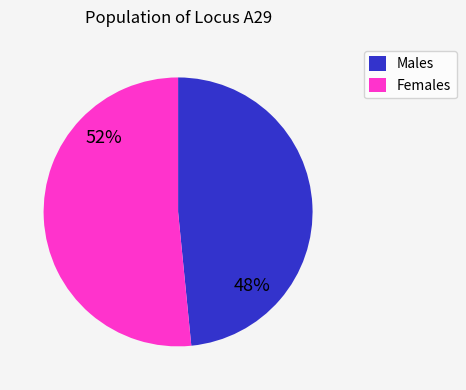

Combined, do Males and Females account for over 50%?

Yes